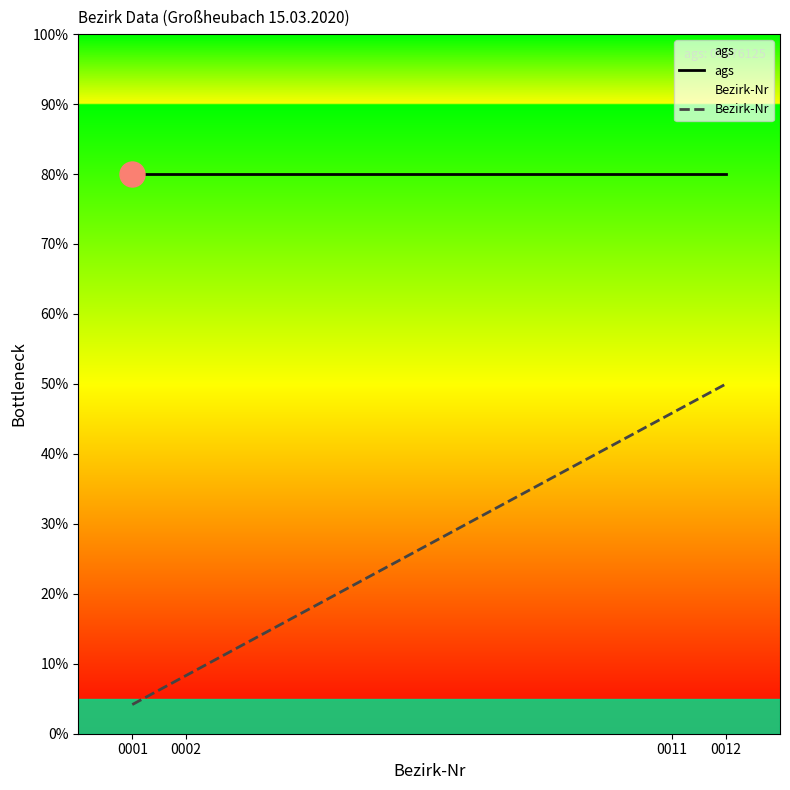

List the series in order of their peak value, highest first.

ags, Bezirk-Nr